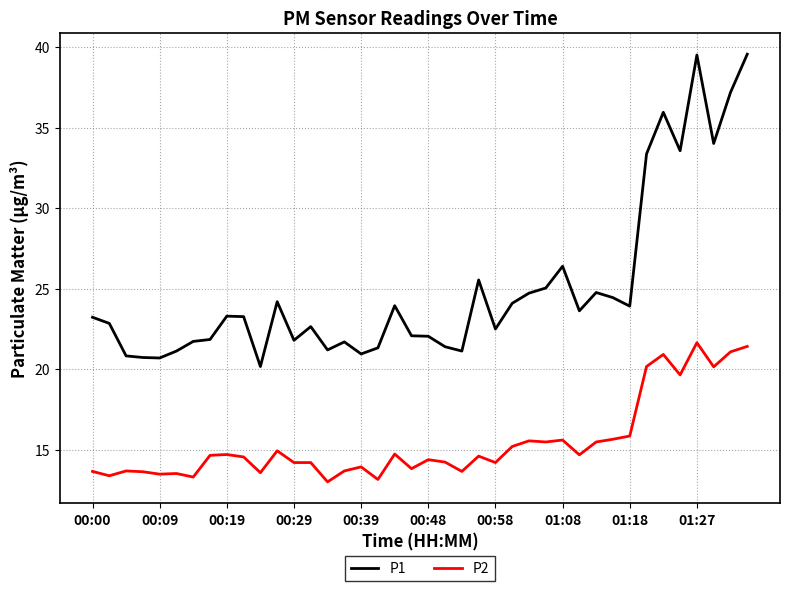

What is the difference between the maximum and minimum values in the P1 series?

19.4